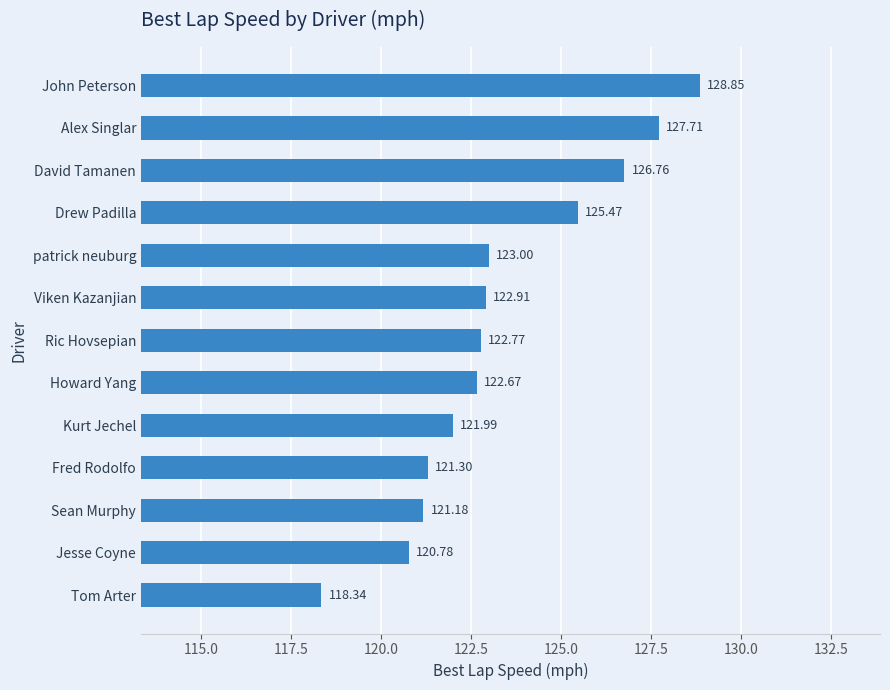

List the labels in order of value, largest first.

John Peterson, Alex Singlar, David Tamanen, Drew Padilla, patrick neuburg, Viken Kazanjian, Ric Hovsepian, Howard Yang, Kurt Jechel, Fred Rodolfo, Sean Murphy, Jesse Coyne, Tom Arter